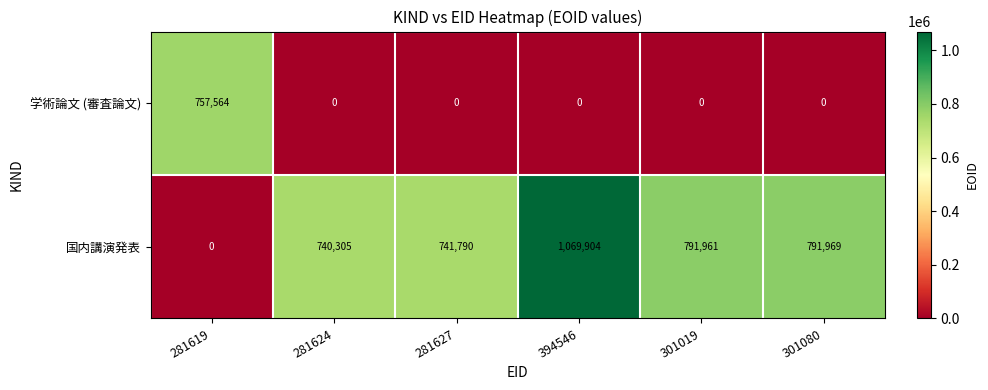

Rank the series by their average value, from highest to lowest.

国内講演発表, 学術論文 (審査論文)